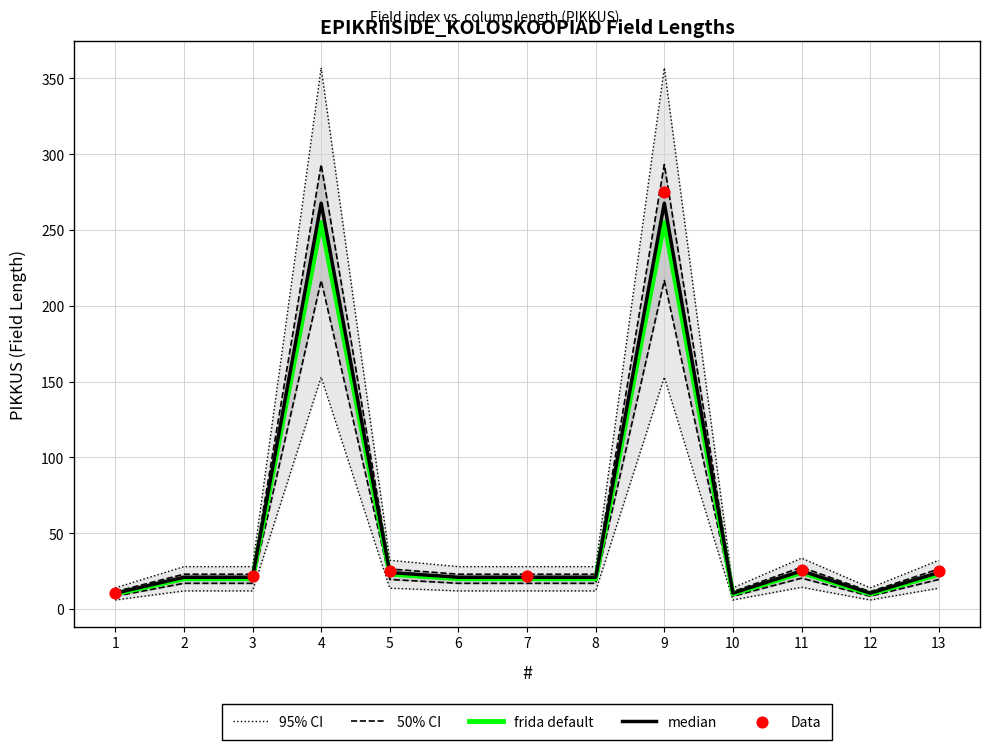

Between 2 and 5, which is larger?

5